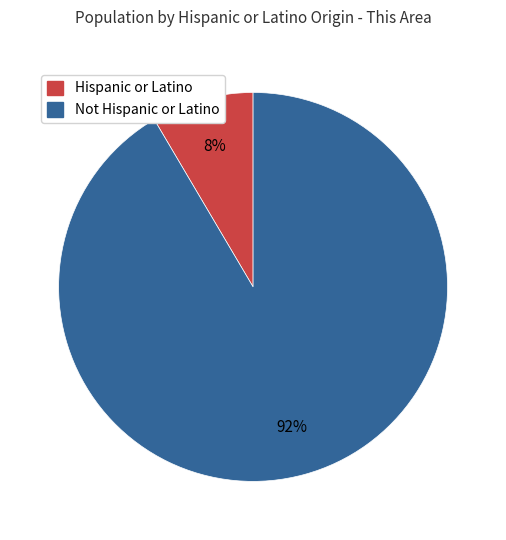

To the nearest percent, what is the average slice percentage?

50%